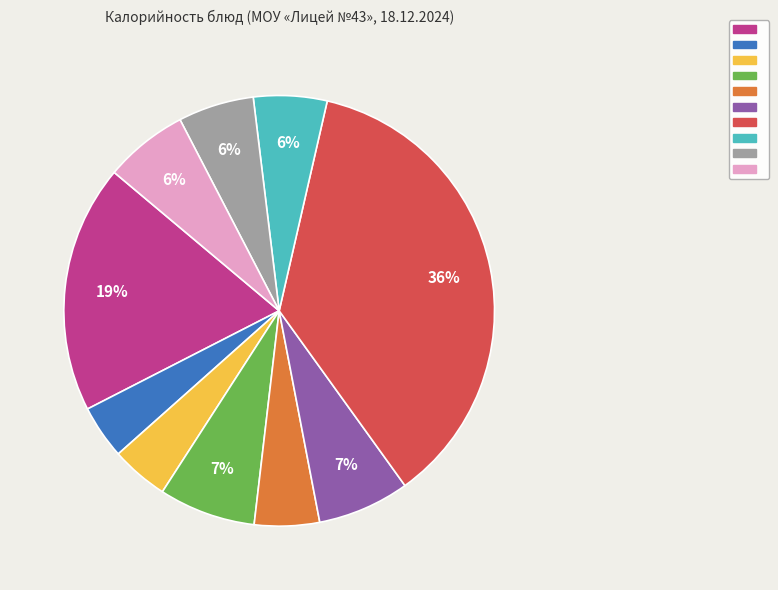

Is there a majority slice in this chart?

No